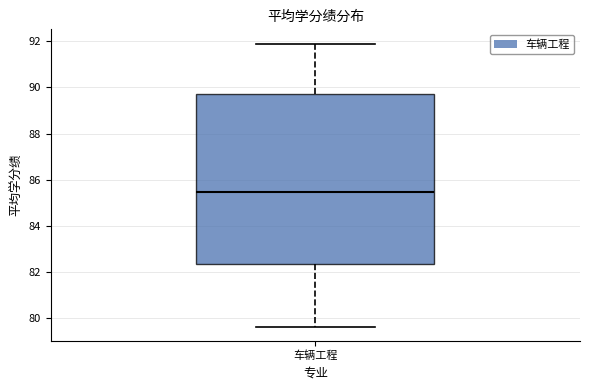

Transcribe this box plot: give where the median line is, the range the box spans, and where the two whiskers end, as read against the y-axis. The values are not printed on the chart, so give them approximately, as read against the axis.

median 85.4, box 82.4 to 89.6, whiskers 79.6 to 92.0